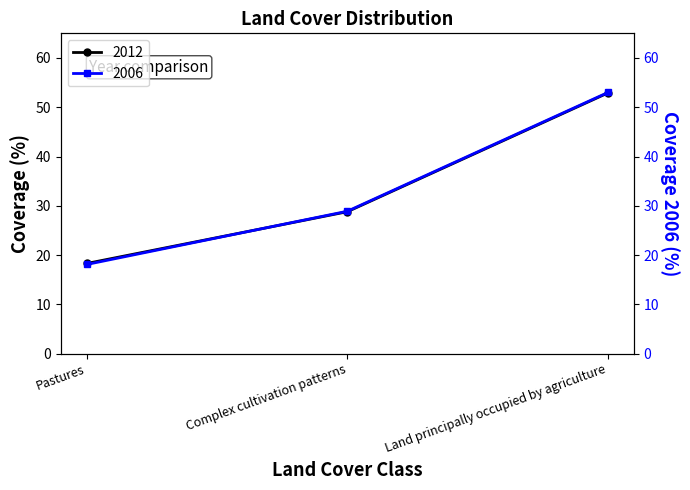

What value does the 2006 series have at Land principally occupied by agriculture?

53.0